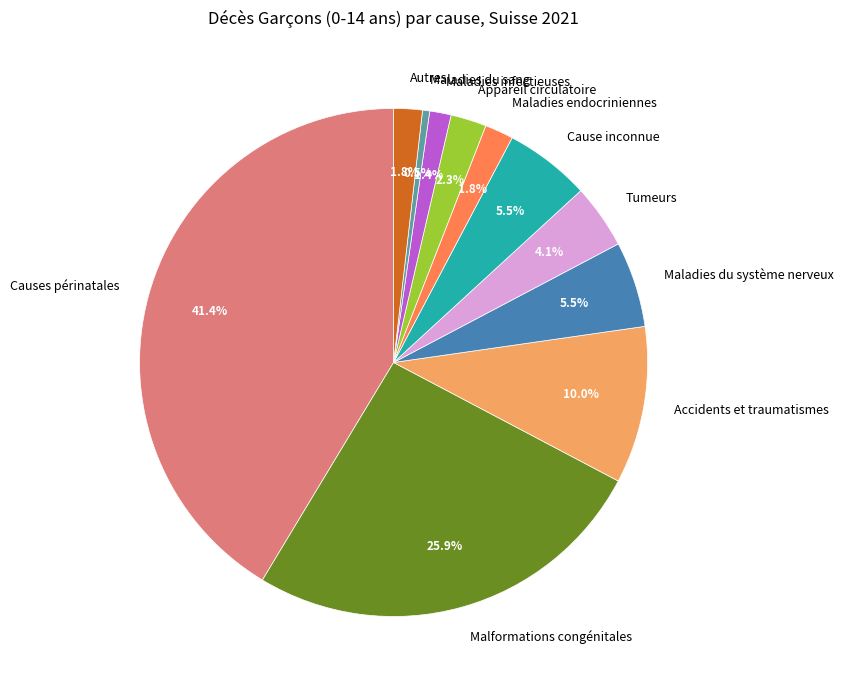

What is the total percentage of Appareil circulatoire and Tumeurs?

6.4%